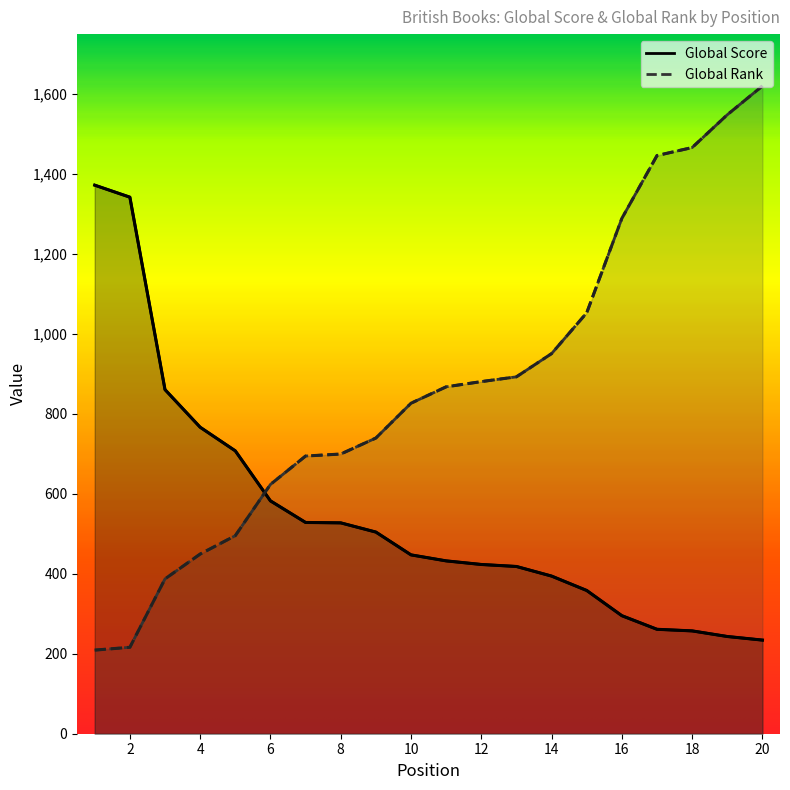

Is the value of Global Rank at 7 greater than the value of Global Score at 2?

No